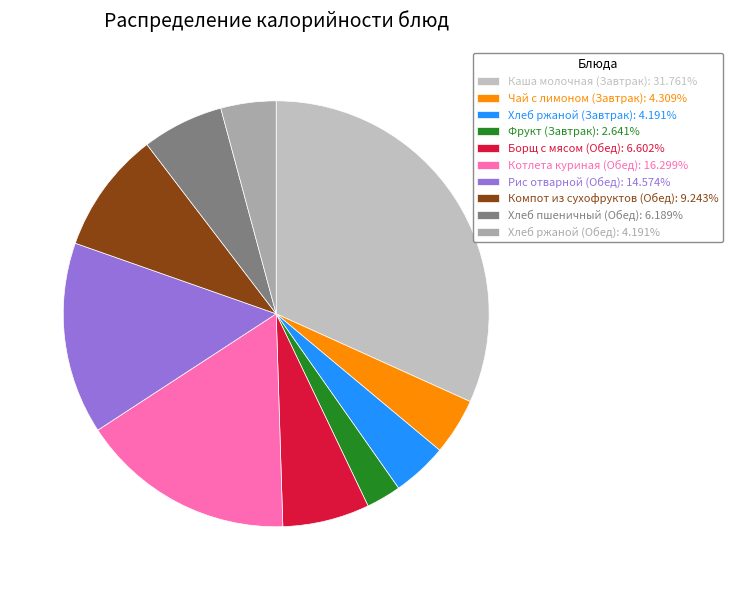

To the nearest percent, what is the combined percentage of Хлеб ржаной (Обед) and Фрукт (Завтрак)?

7%